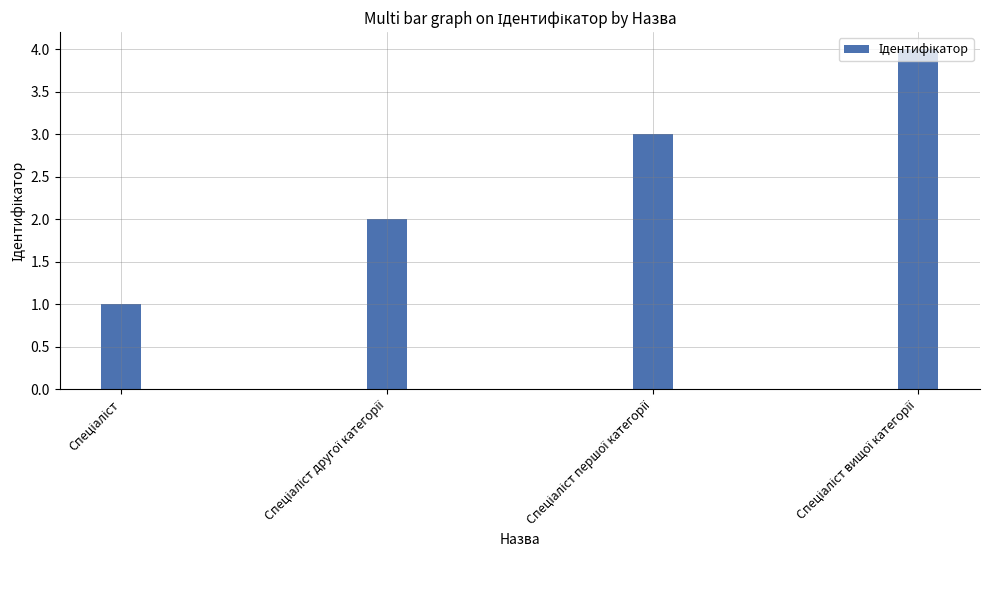

What is the value of the 1st bar from the left?

1